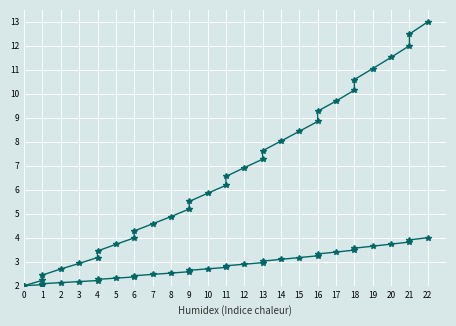

What is the sum of all Intensity values?

216.6